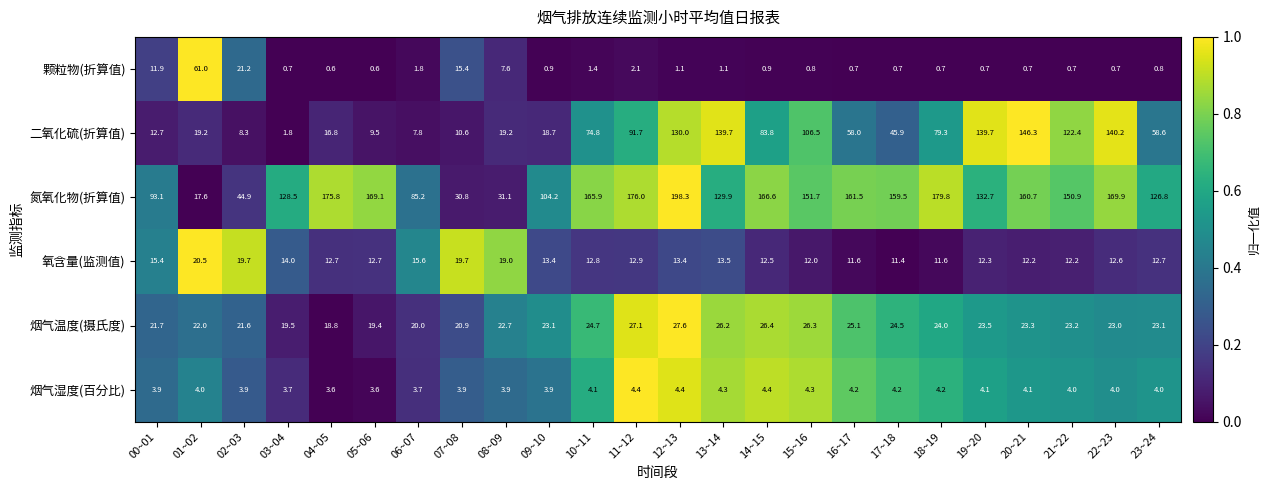

What is the difference between the highest and lowest values at 23~24?

126.0